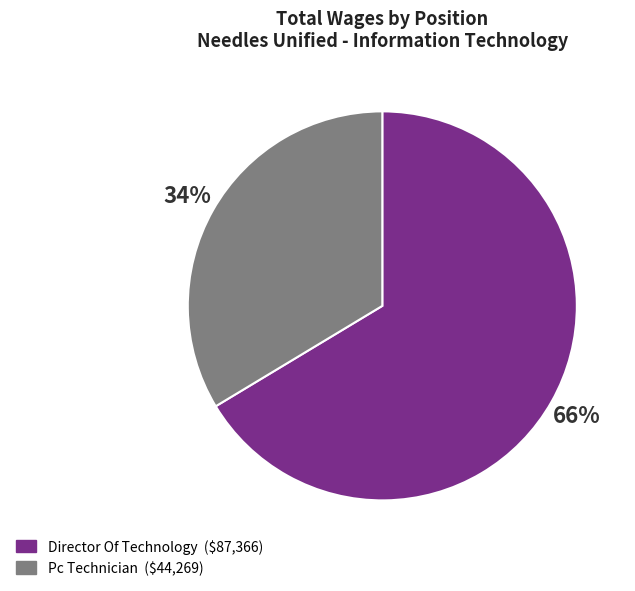

Between Pc Technician and Director Of Technology, which is larger?

Director Of Technology